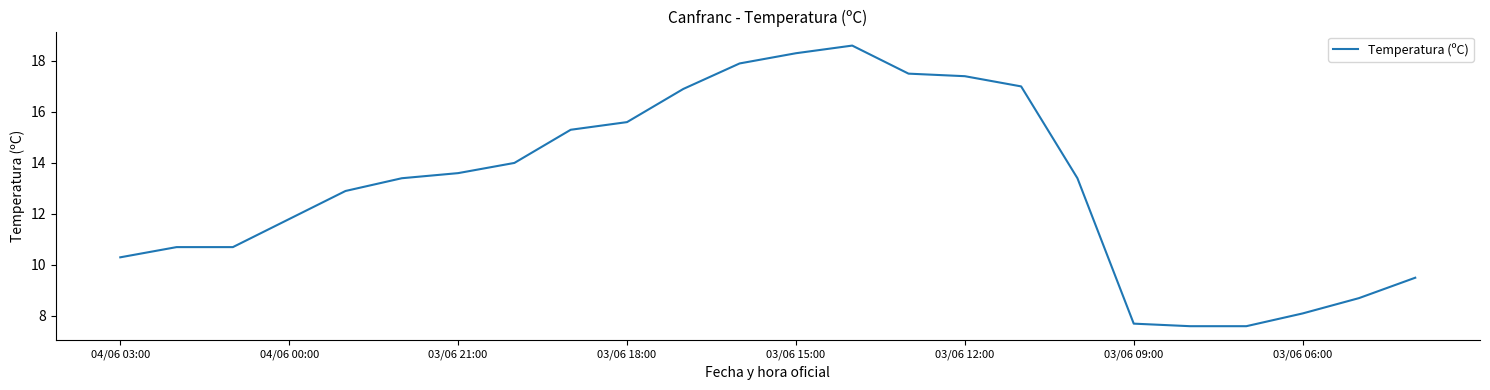

Count the number of values greater than 13.

13